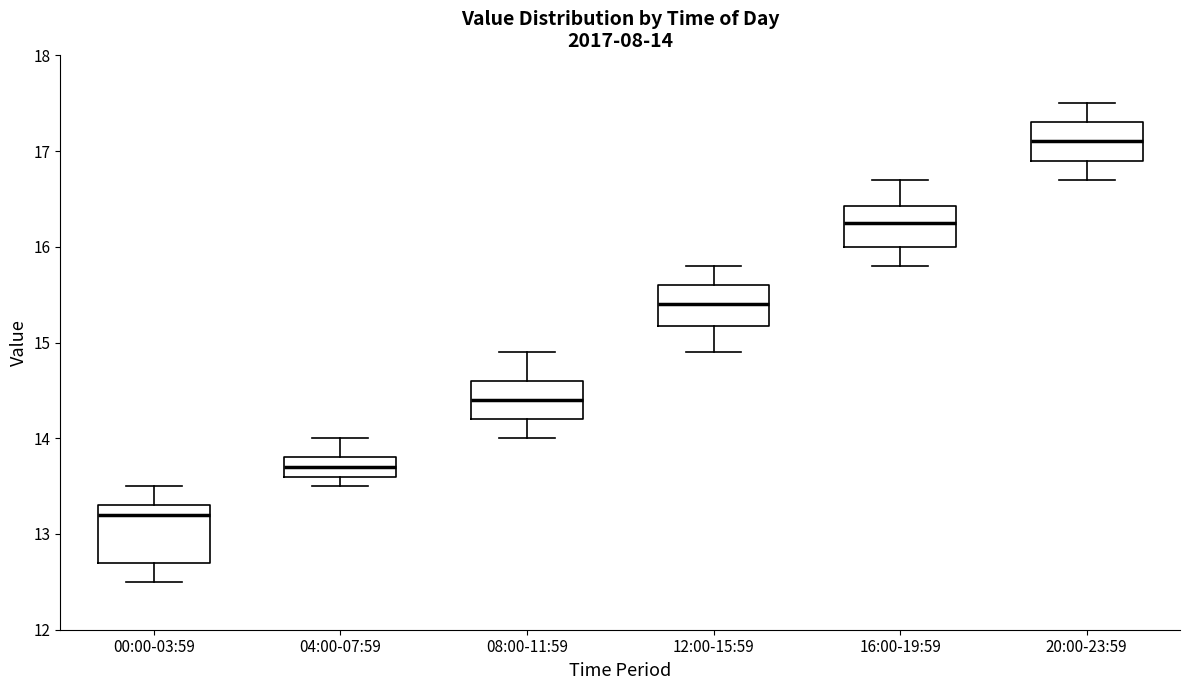

Which box has the lowest median line?

00:00-03:59